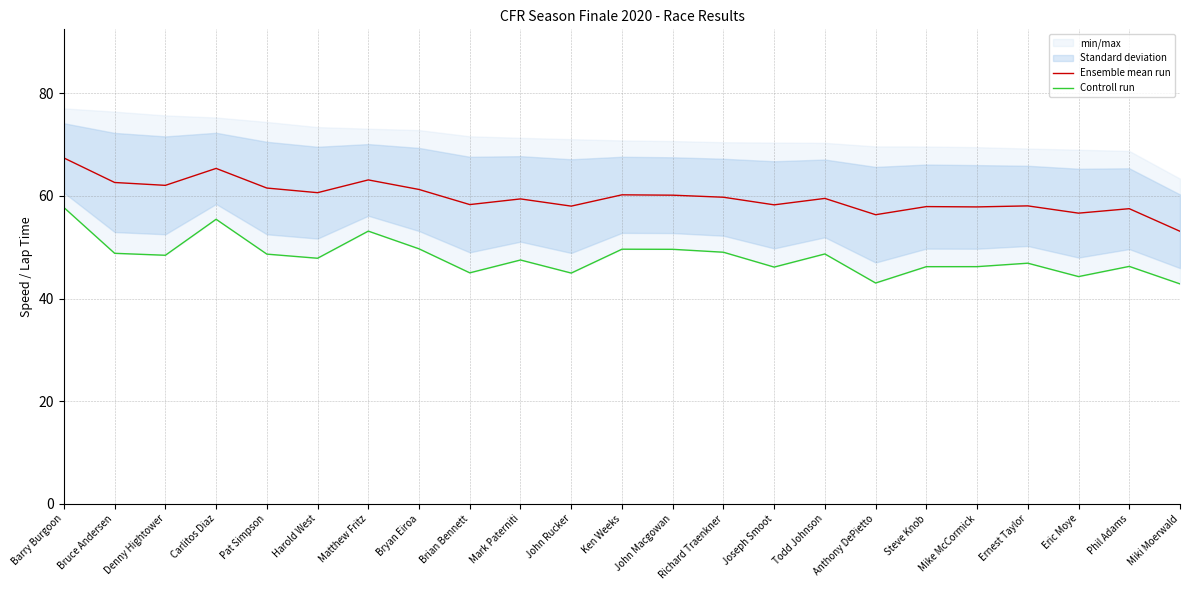

Between Carlitos Diaz and Brian Bennett, which is larger?

Carlitos Diaz